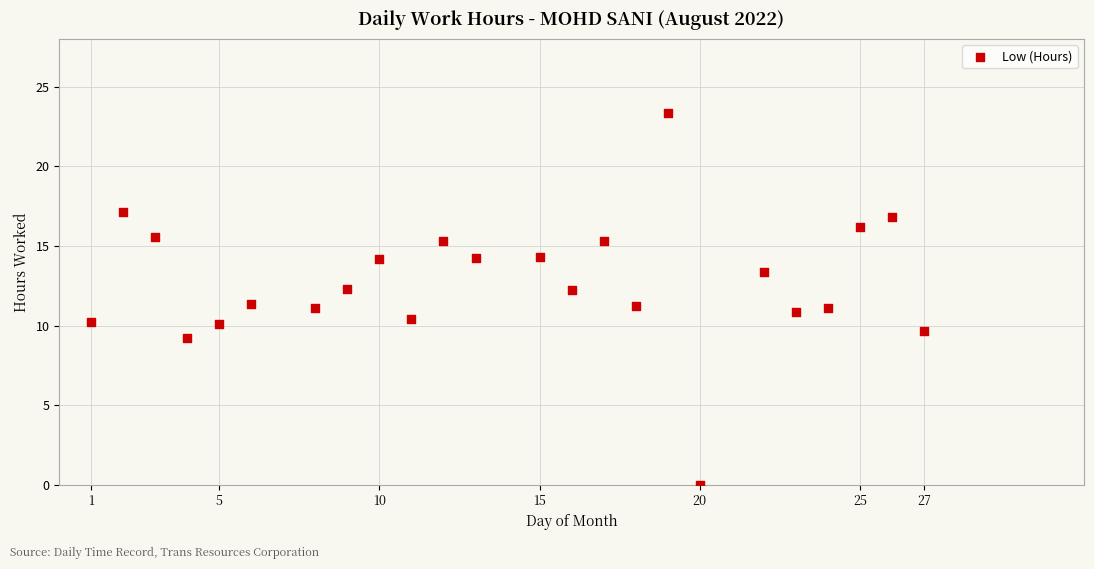

What is the range of X values (max minus min)?

26.0